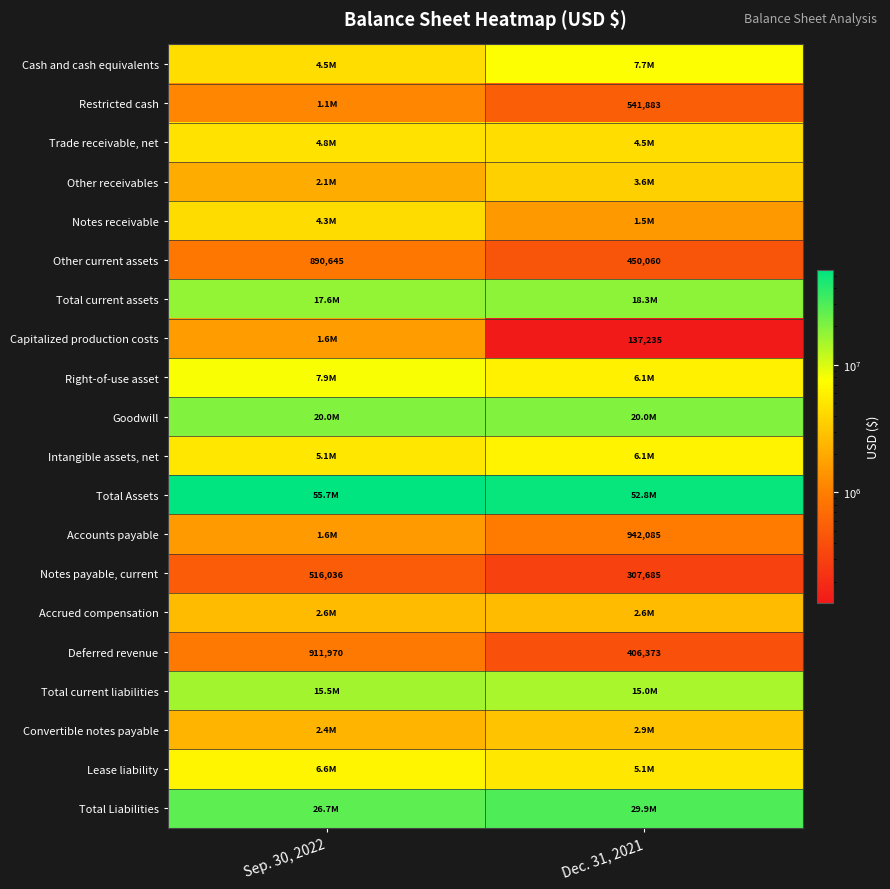

At which label is Notes payable, current closest to 411860?

Dec. 31, 2021